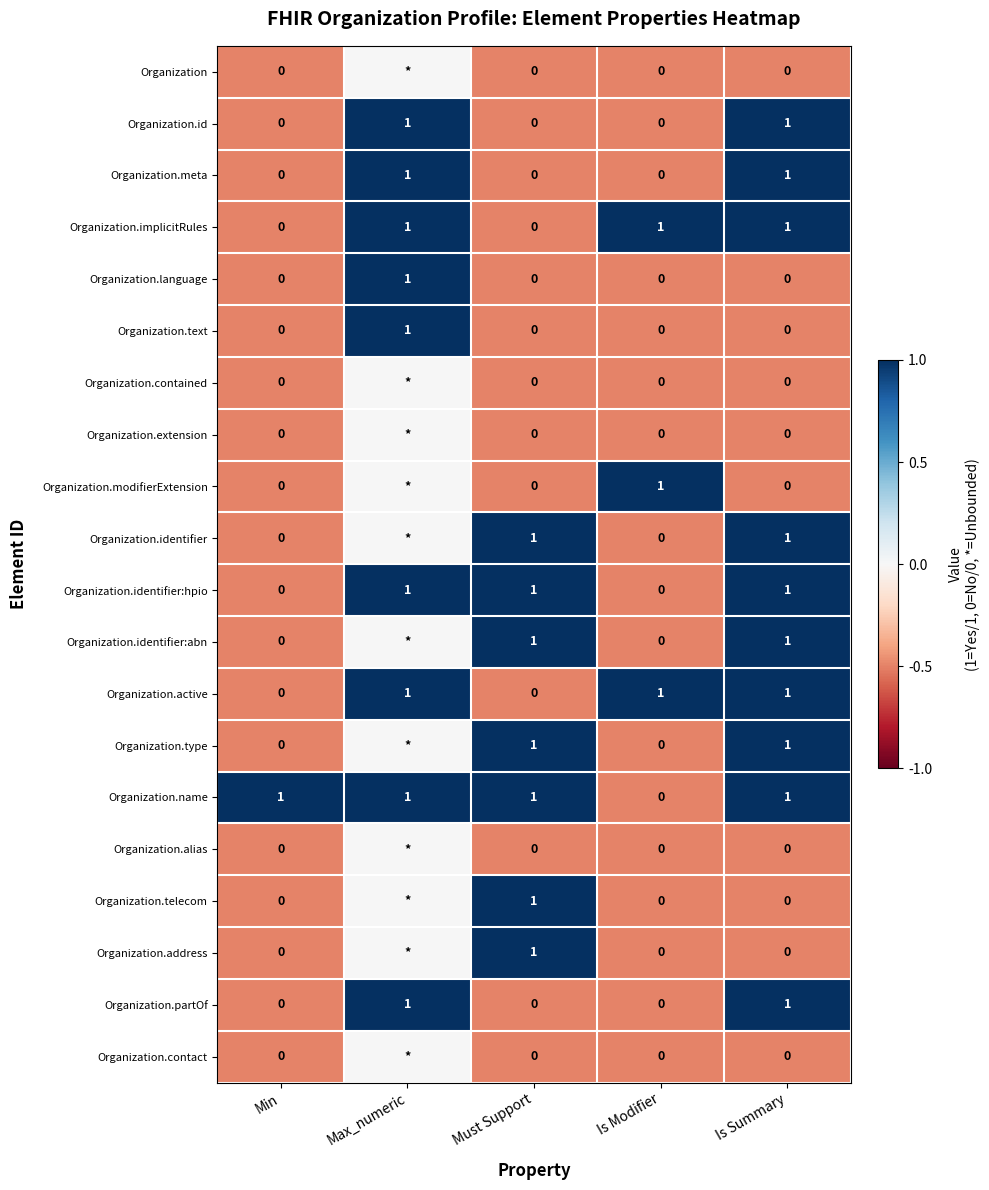

Is the value of Organization.implicitRules at Must Support greater than the value of Organization.identifier at Is Summary?

No